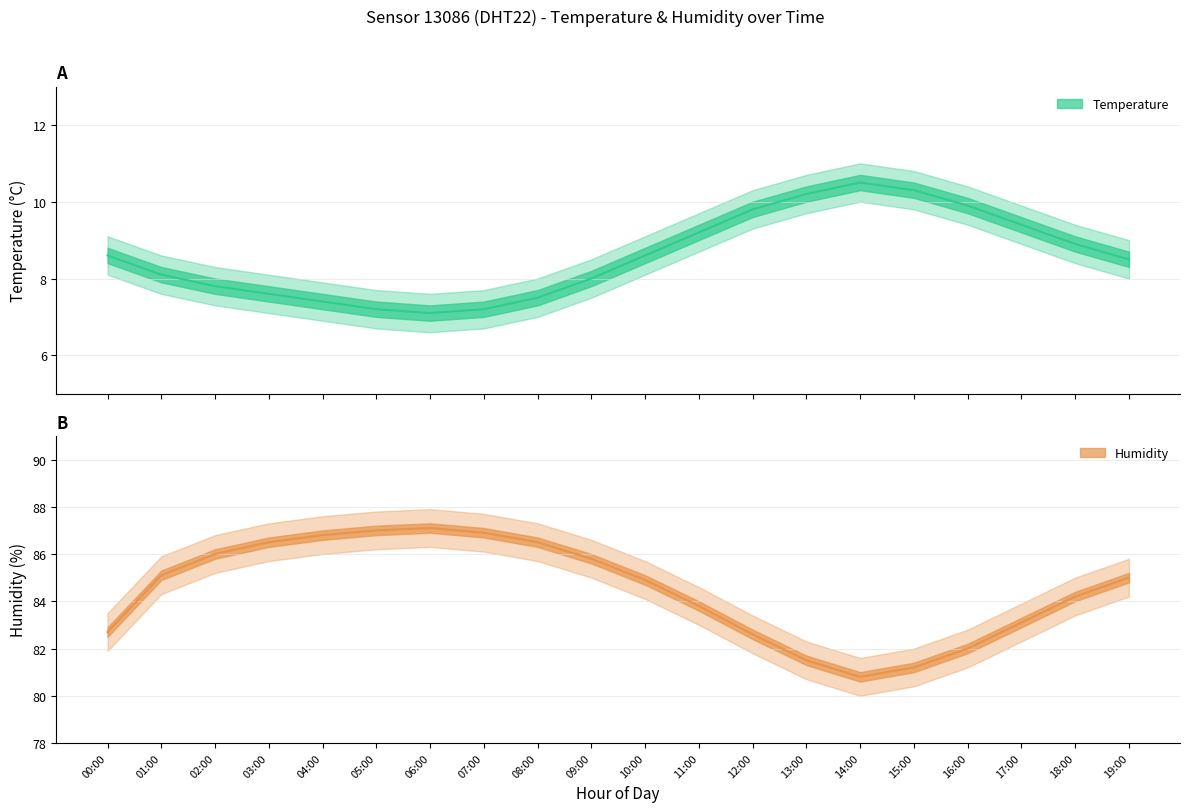

At 15:00, list the series in order from largest to smallest.

humidity_upper, humidity, humidity_lower, temperature_upper, temperature, temperature_lower